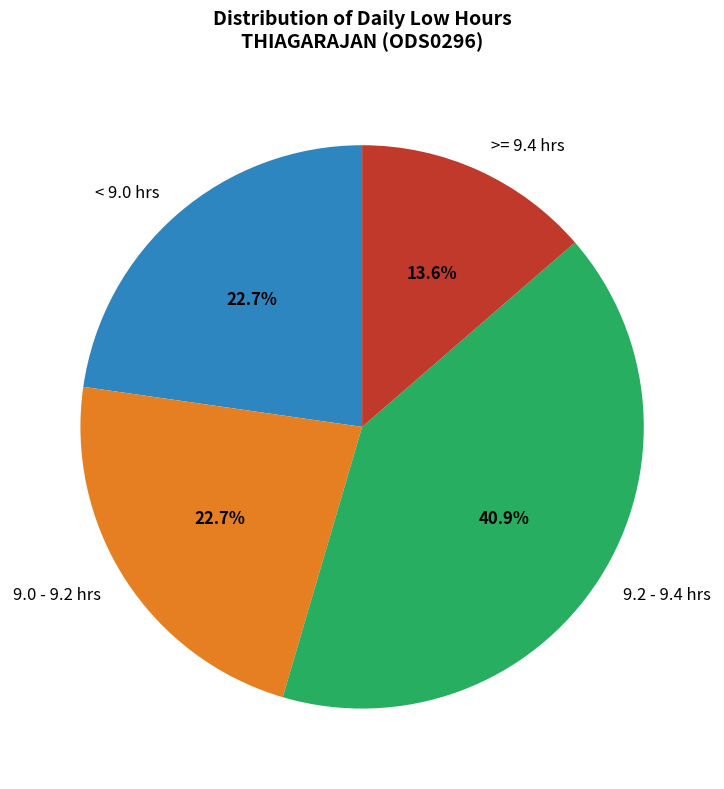

How many segments does this pie chart have?

4